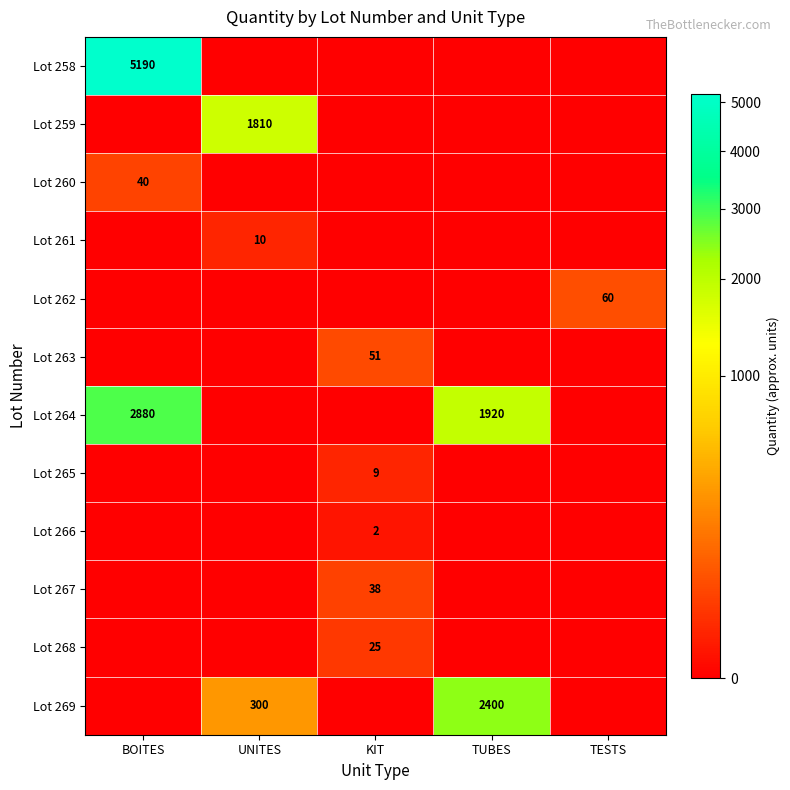

The value of Lot 260 at BOITES is 27. True or false?

False